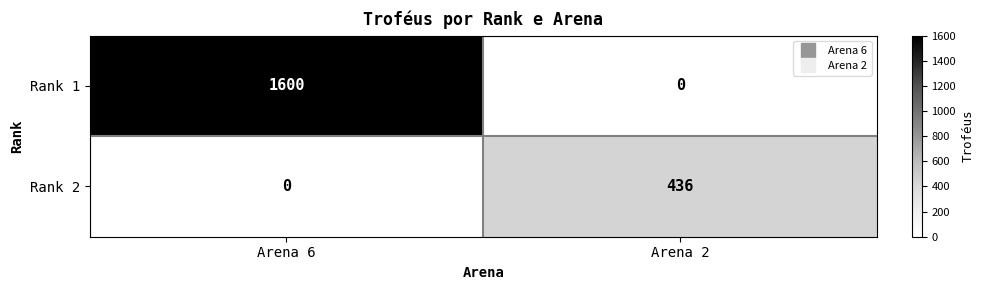

Reading left to right, what are all the values shown in this chart?

Rank 1: 1600	0
Rank 2: 0	436